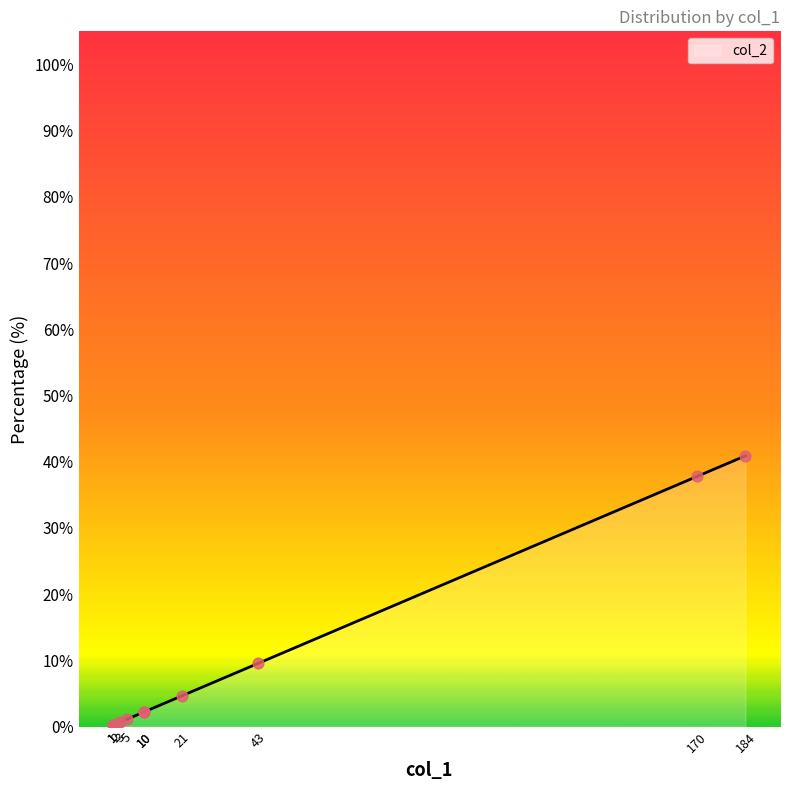

What is the change in value from 184 to 10?

-38.7